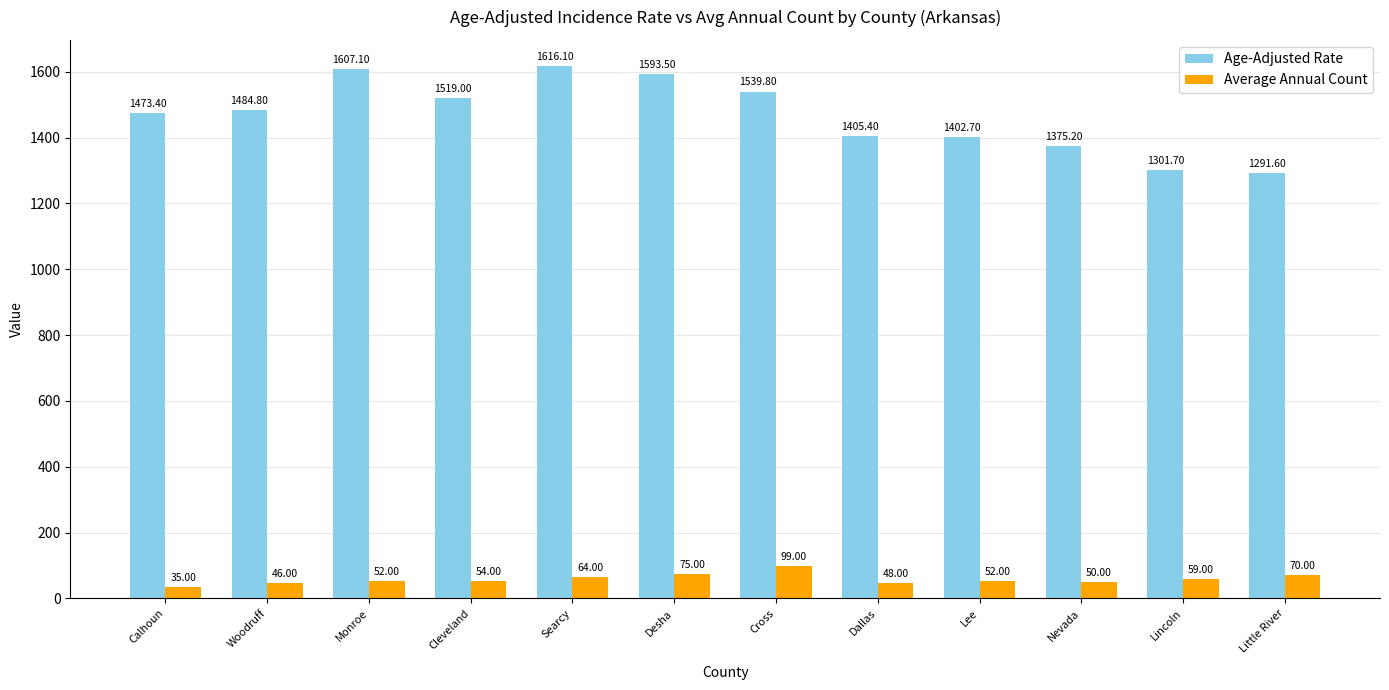

Does the chart contain stacked bars?

No